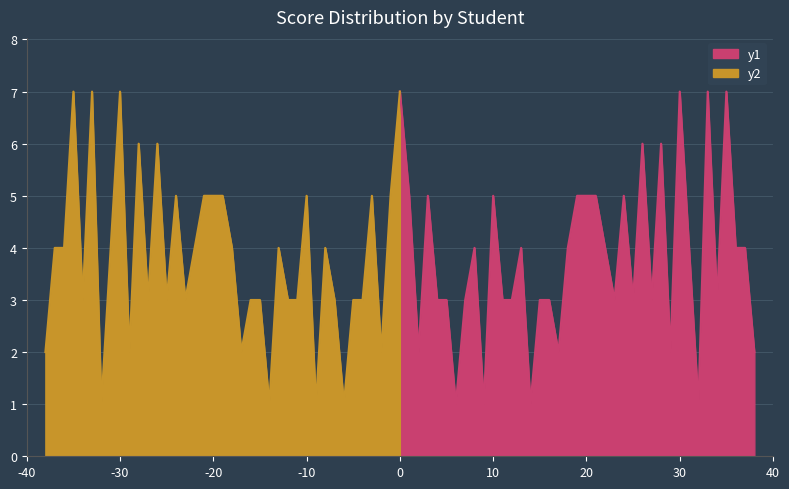

What is the difference between the maximum and minimum values?

6